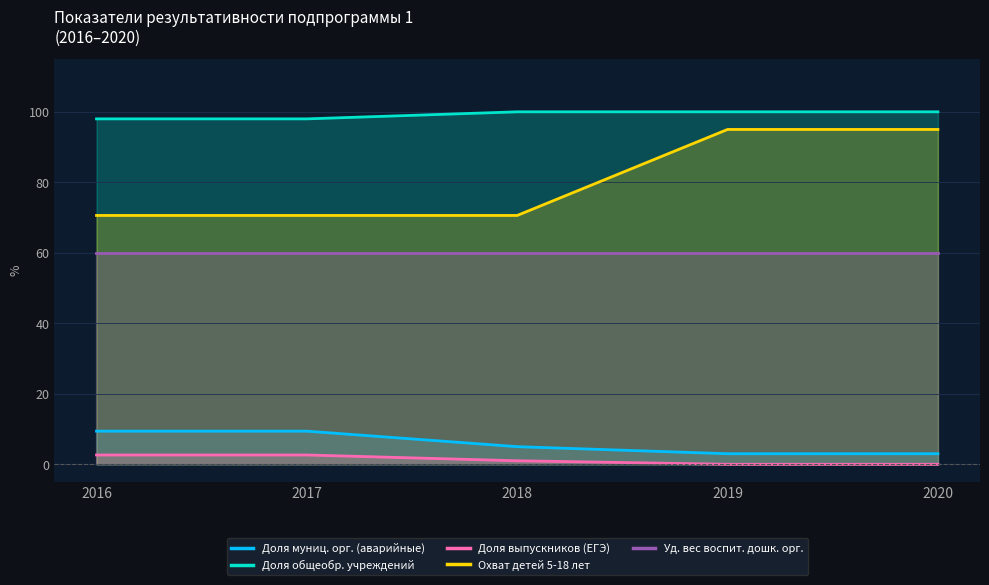

What is the sum of all Охват детей 5-18 лет values?

401.8